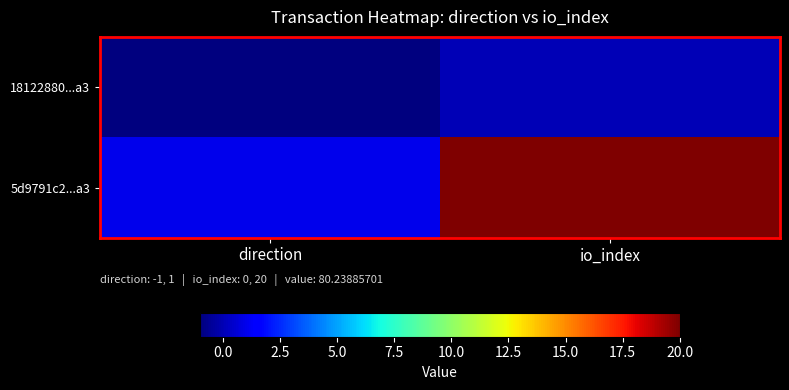

Which has a higher value, direction or io_index?

io_index